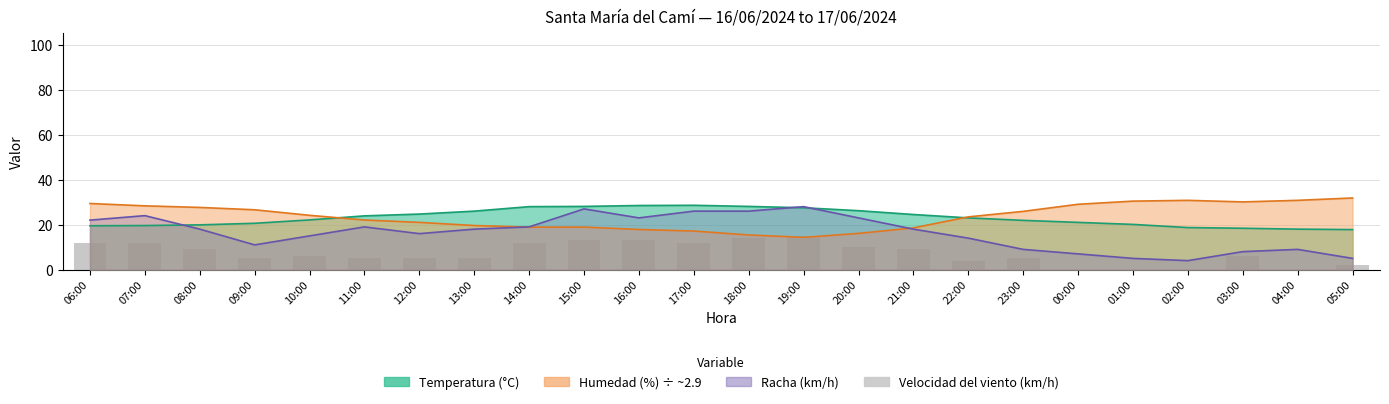

The chart shows a value of 24 at 19:00. True or false?

False